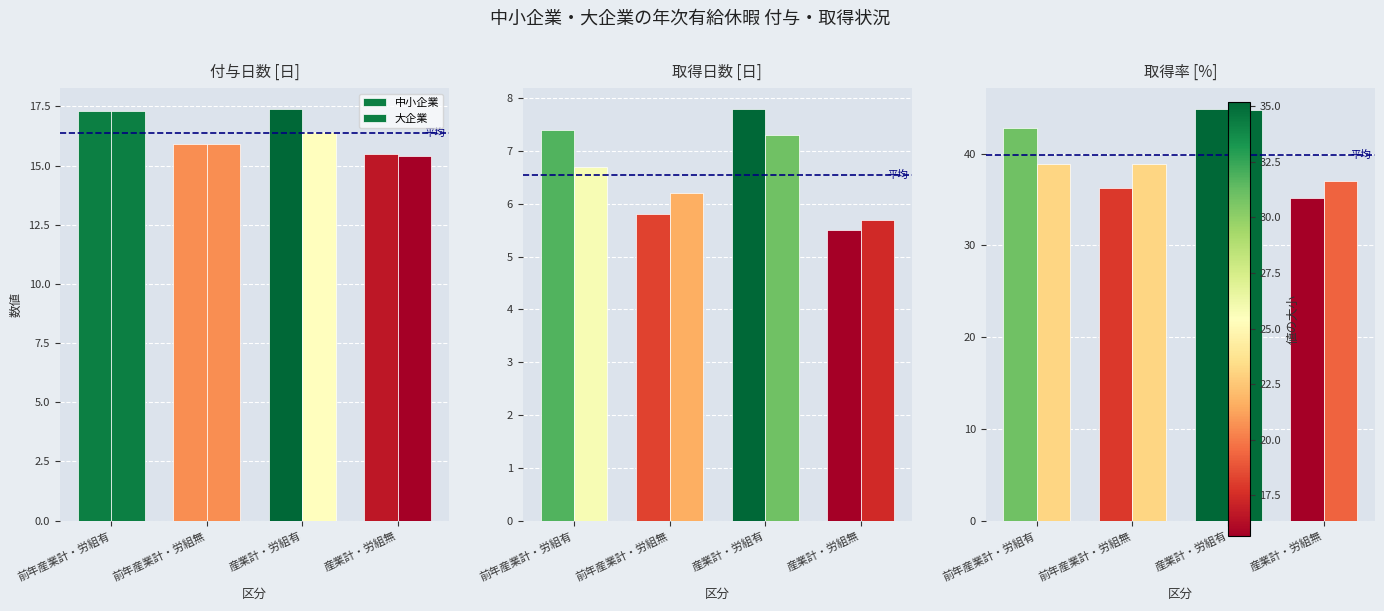

What position from the left is 前年産業計・労組有?

1